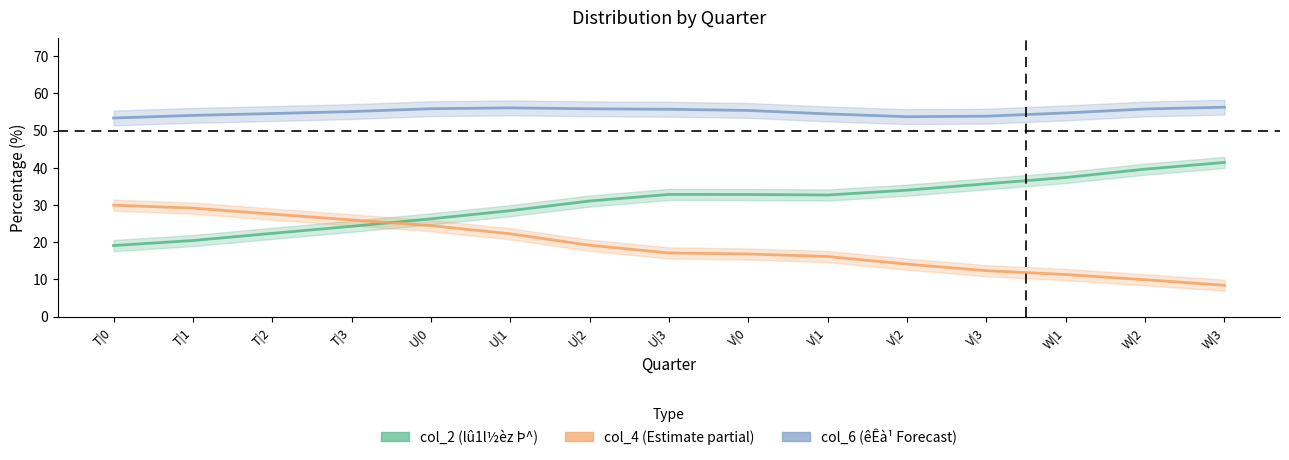

Which has a higher value, T|2 or T|0?

T|2